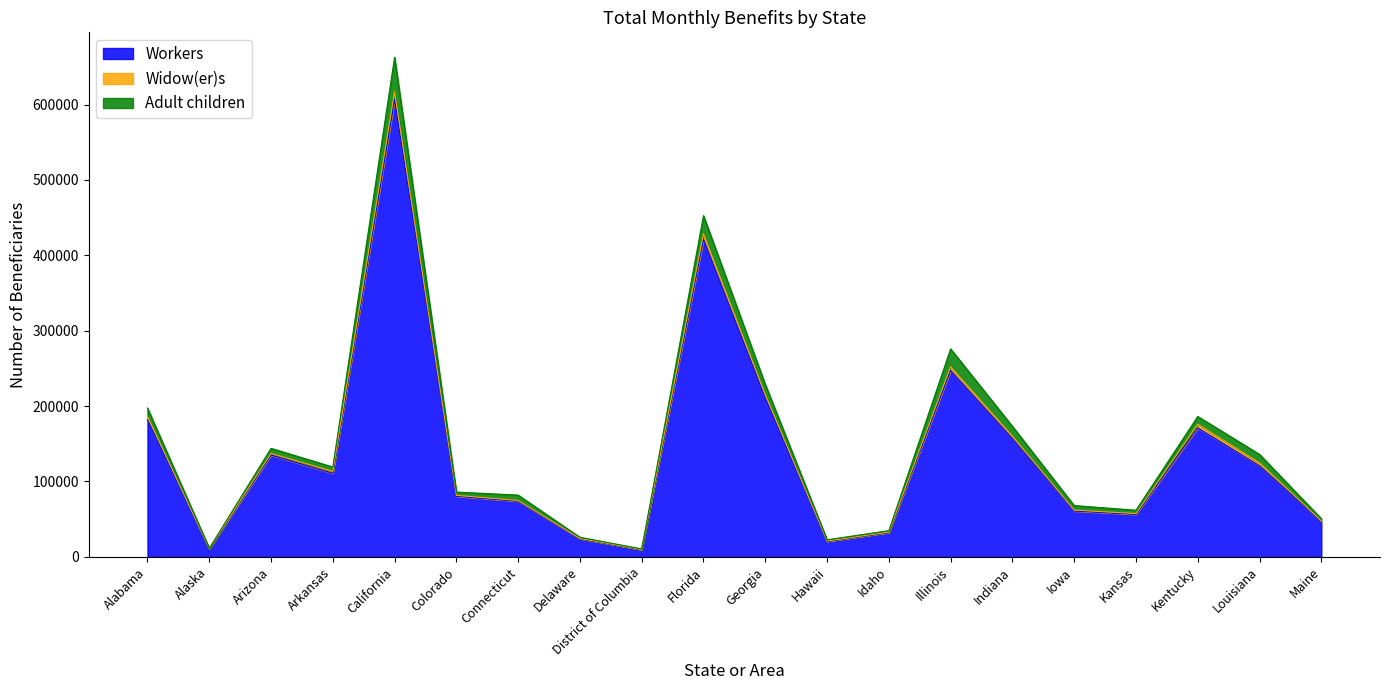

What is the total value across all series at Delaware?

25948